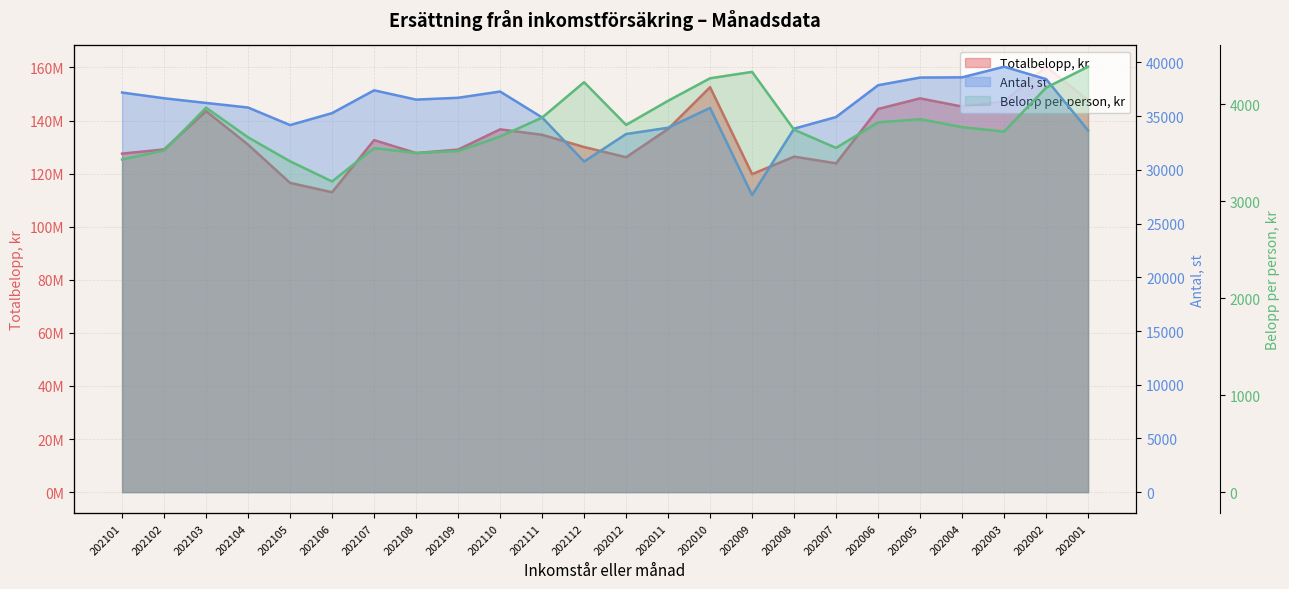

What position from the left is 202108?

8